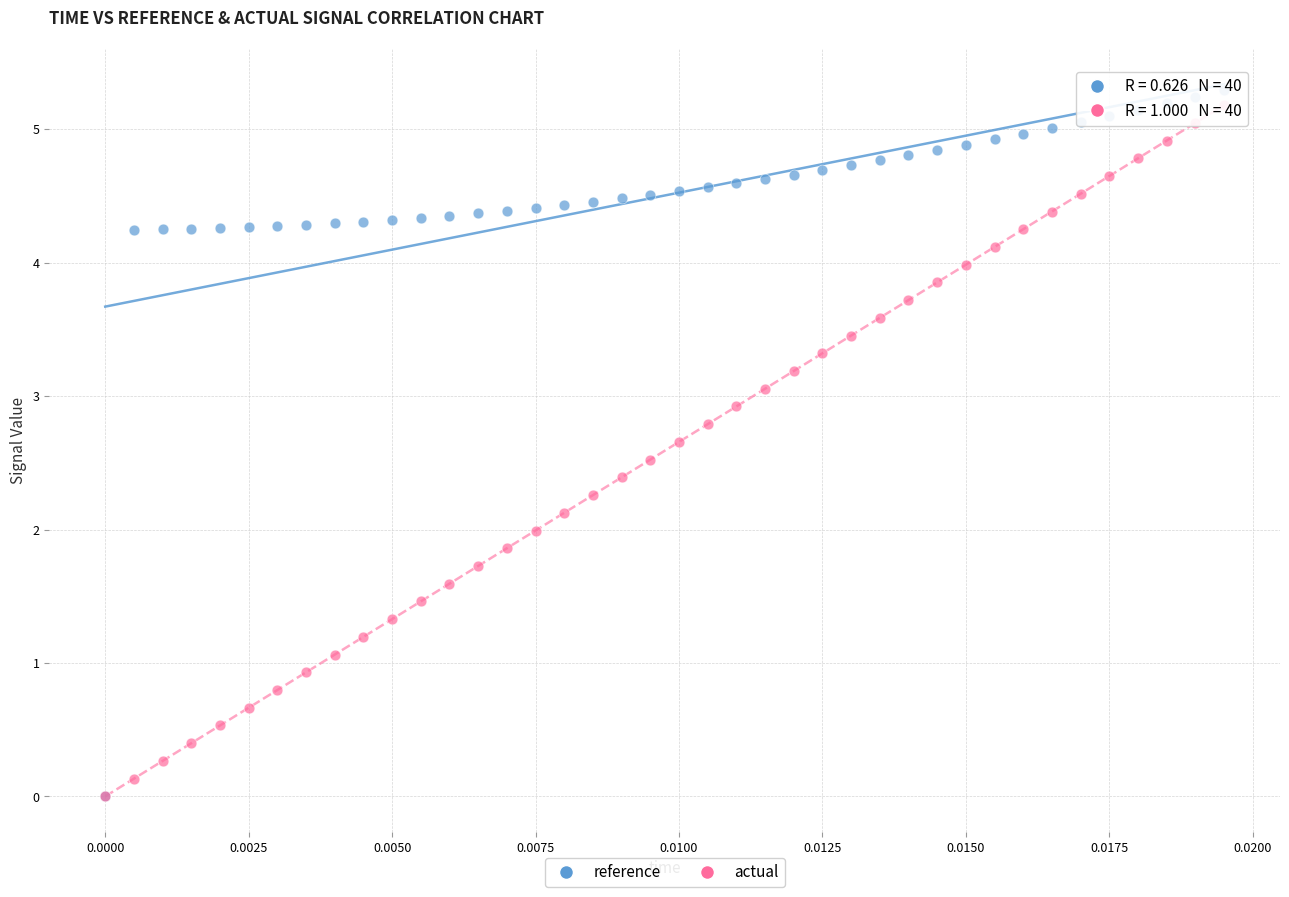

What are all the series names shown in the legend?

reference, actual